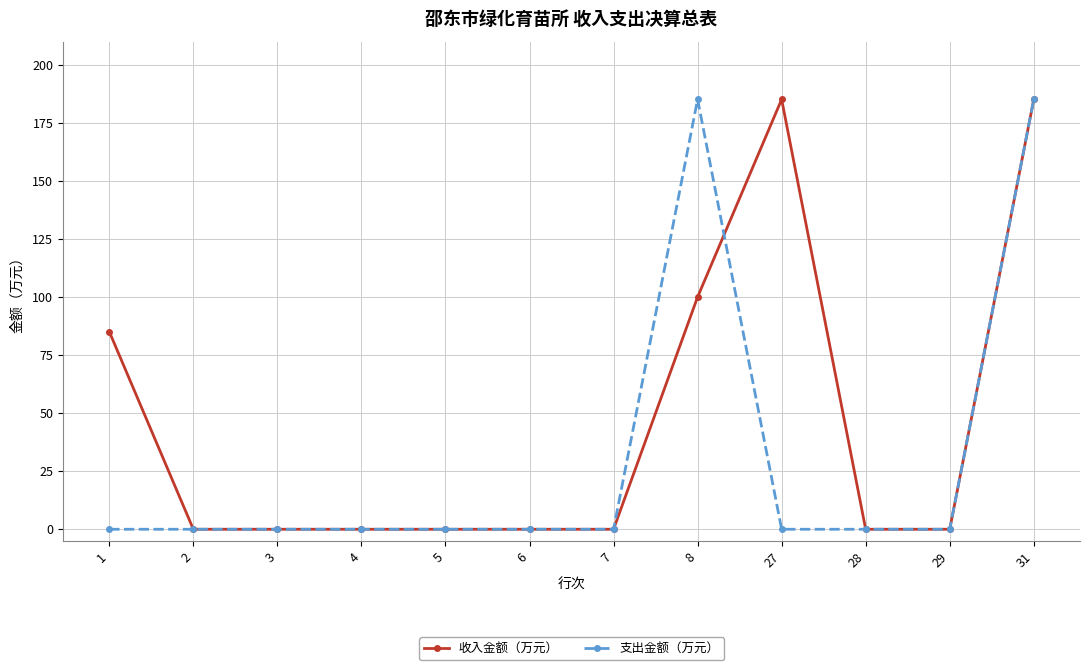

What is the highest value of the 支出金额（万元） series?

185.1